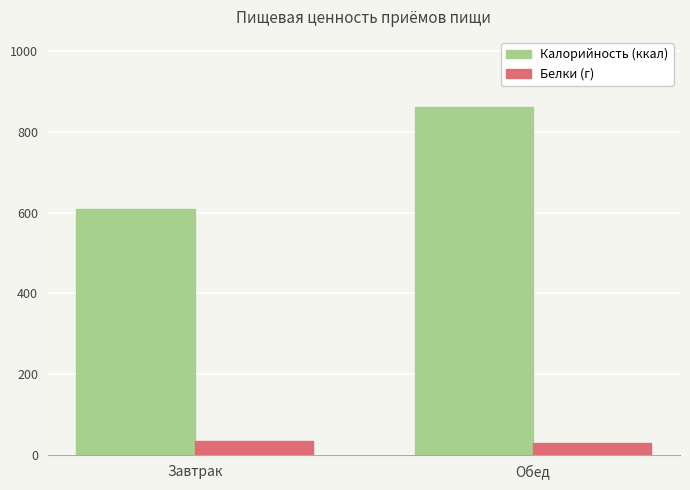

What is the average value of the Калорийность (ккал) series?

736